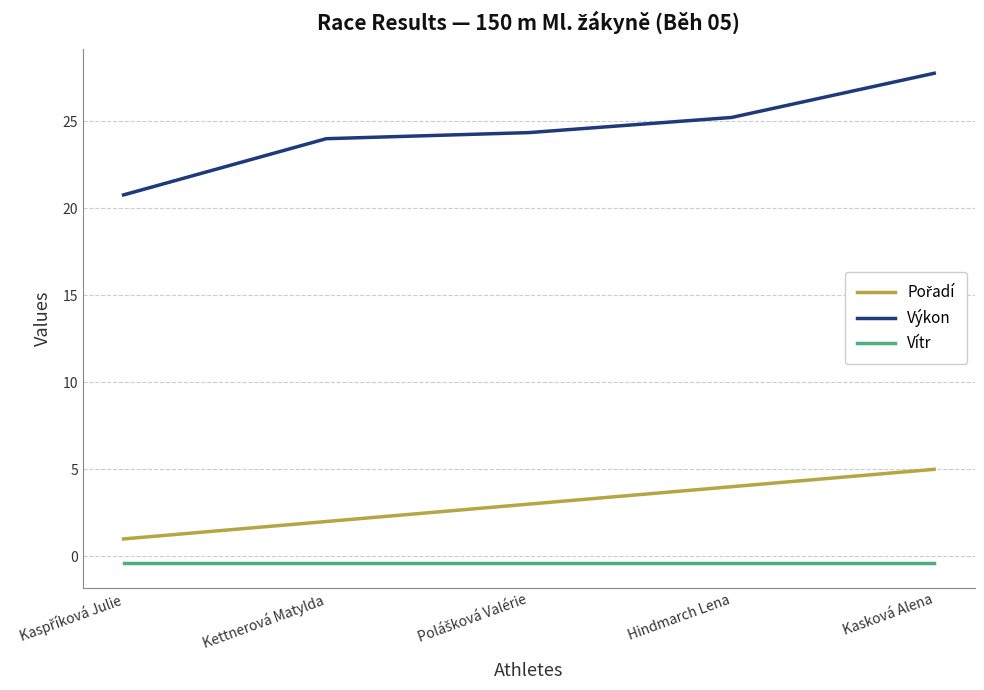

True or false: Výkon has a value of 24.0 at Kettnerová Matylda.

True